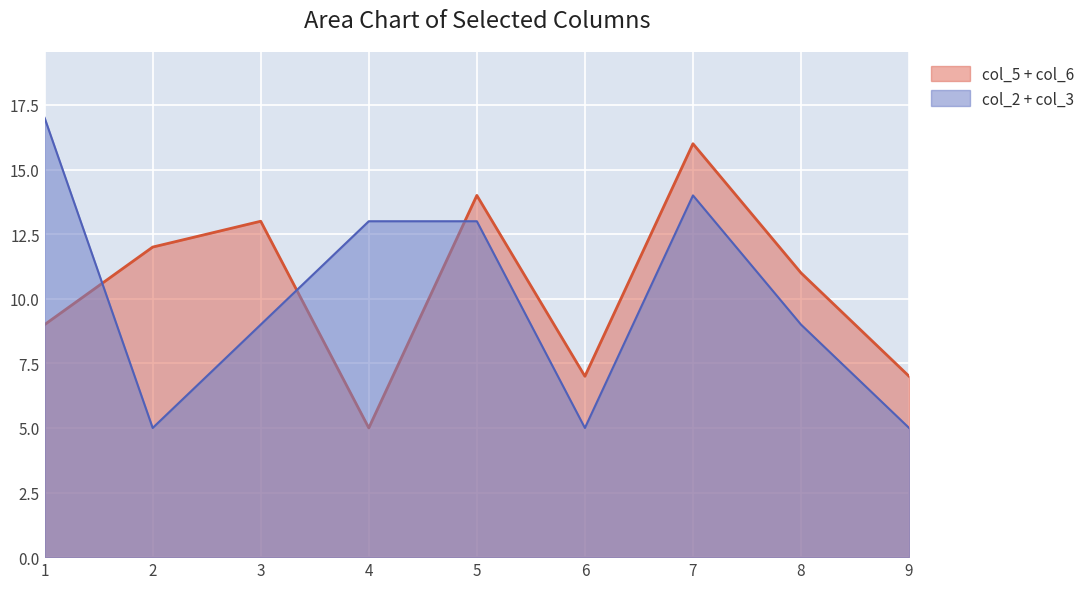

What is the lowest value of the col_2 + col_3 series?

5